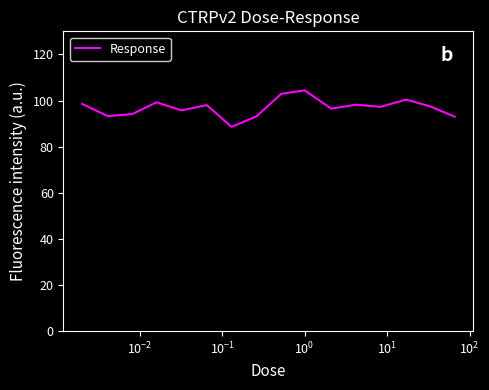

What is the difference between the maximum and minimum values?

15.8